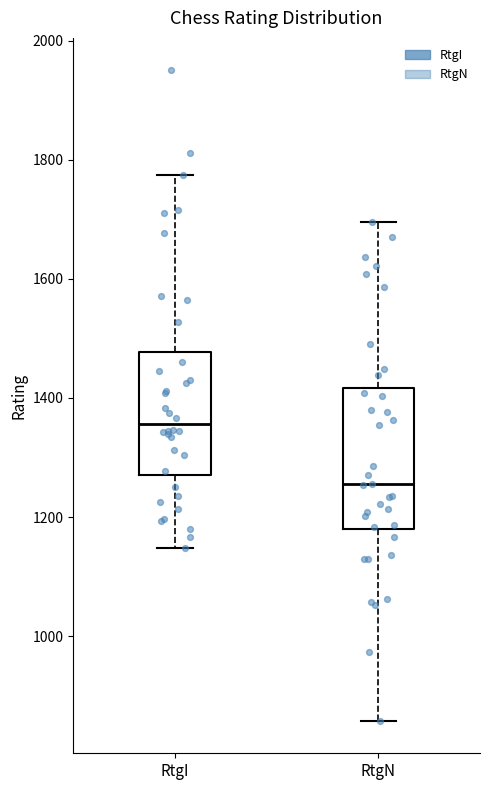

Which box has the lowest median line?

RtgN